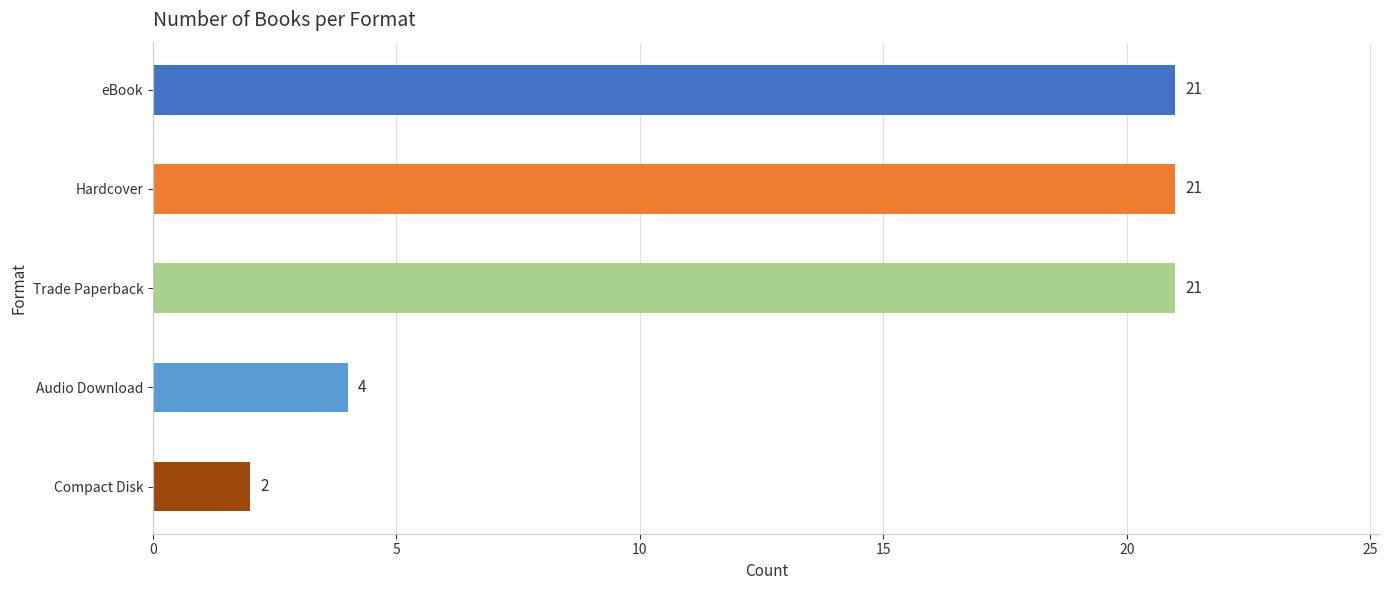

Are the bars grouped side by side (vs. stacked)?

No